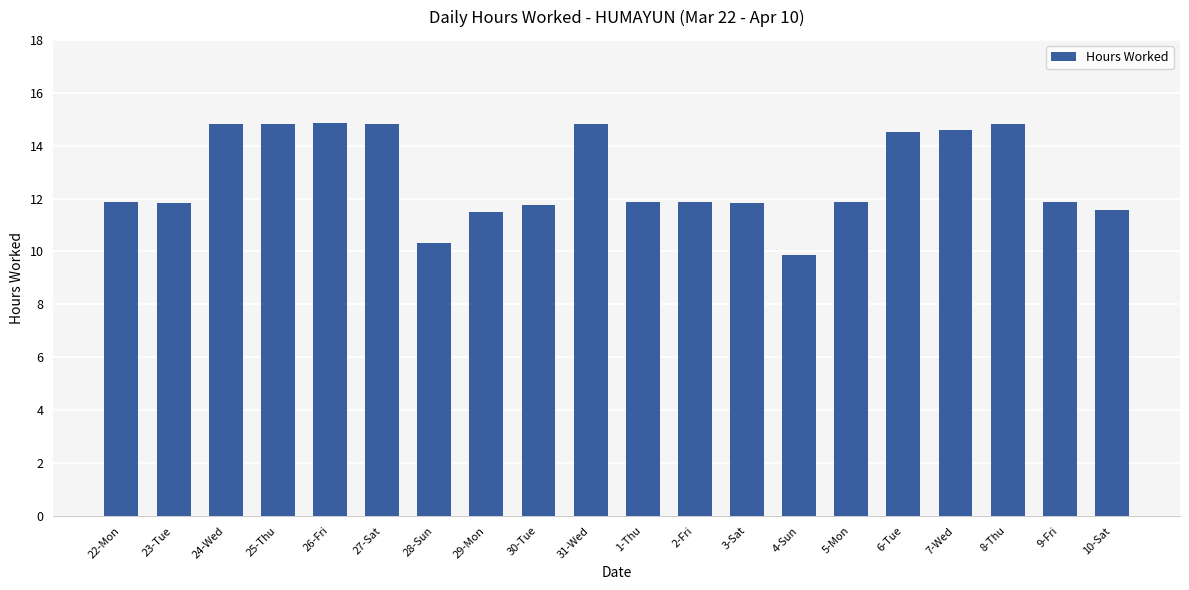

What is the sum of the values at 9-Fri and 7-Wed?

26.5